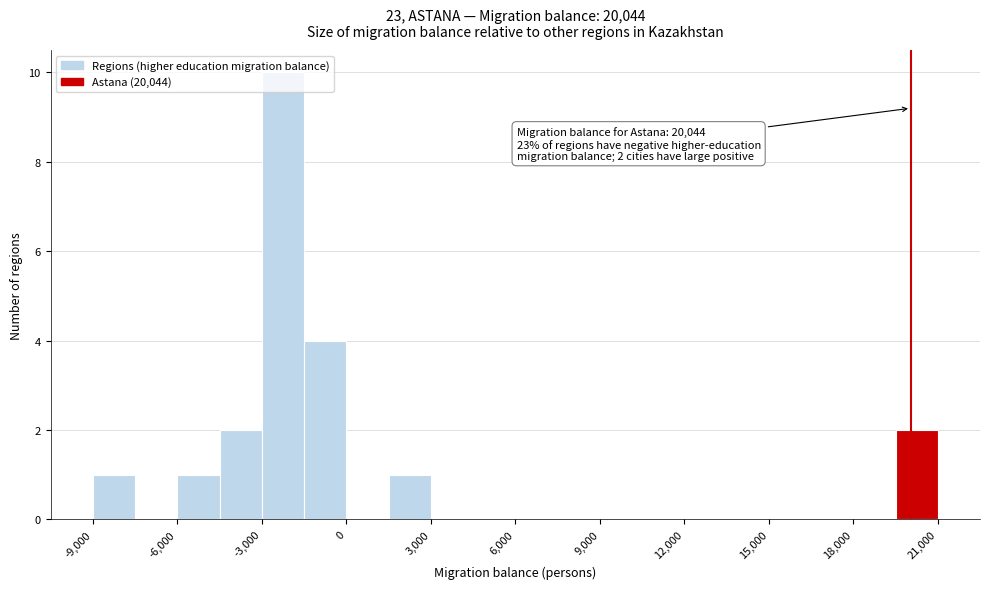

Read against the x-axis, roughly where is the centre of the tallest bar?

-2000